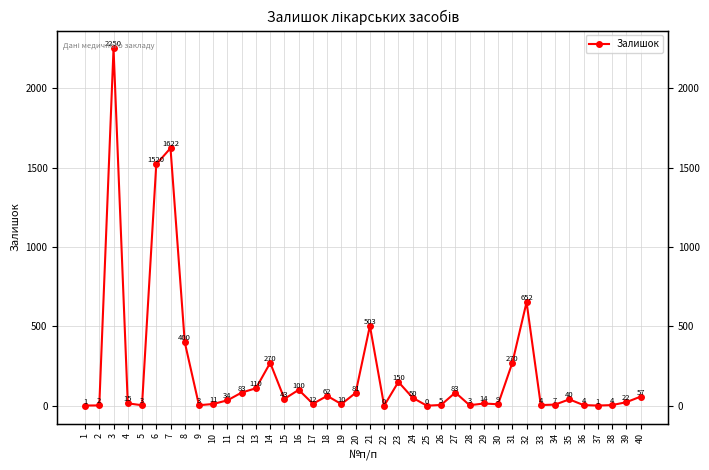

What is the difference between the values at 37 and 38?

3